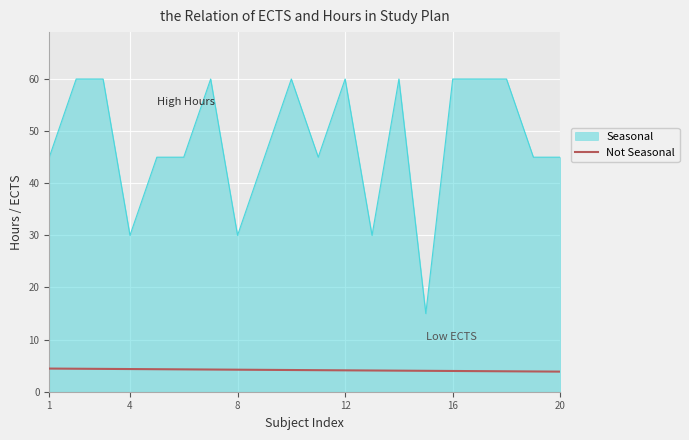

What is the maximum value for Not Seasonal?

4.4